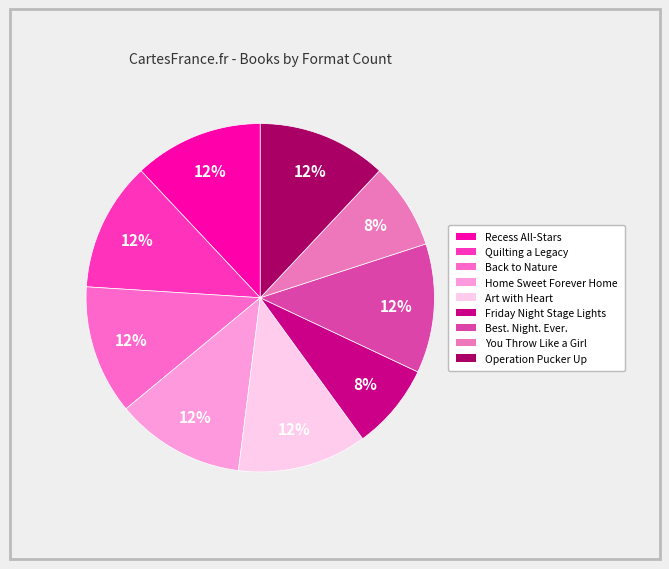

To the nearest percent, what is the combined percentage of Best. Night. Ever. and Home Sweet Forever Home?

24%